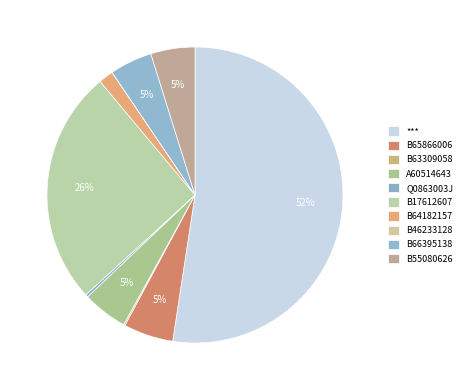

What percentage is the B66395138 slice, to the nearest percent?

5%